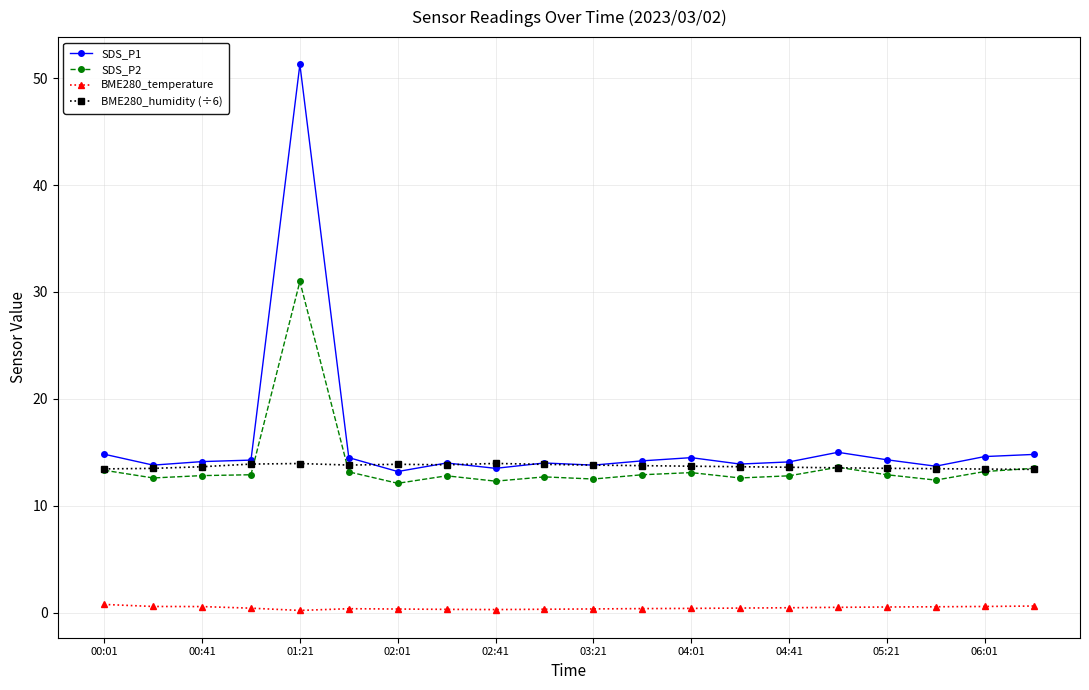

What is the maximum value shown in the chart?

51.3